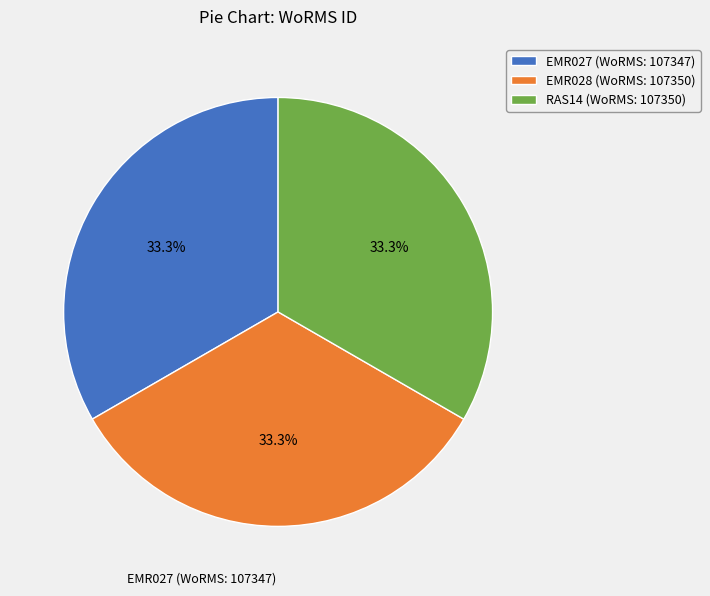

How many segments does this pie chart have?

3